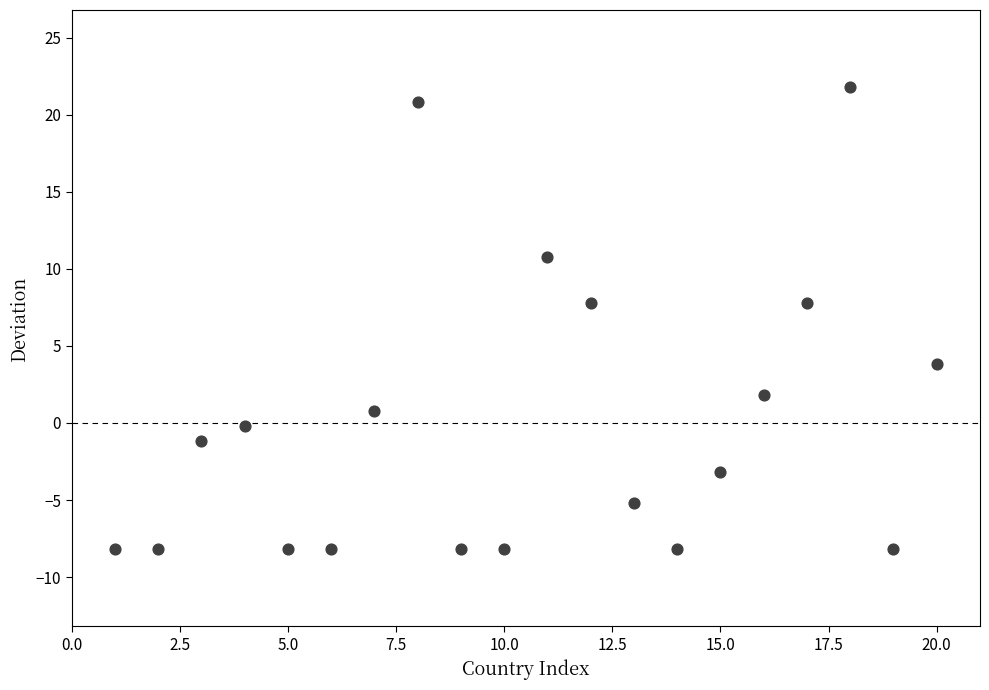

What is the range of X values (max minus min)?

19.0